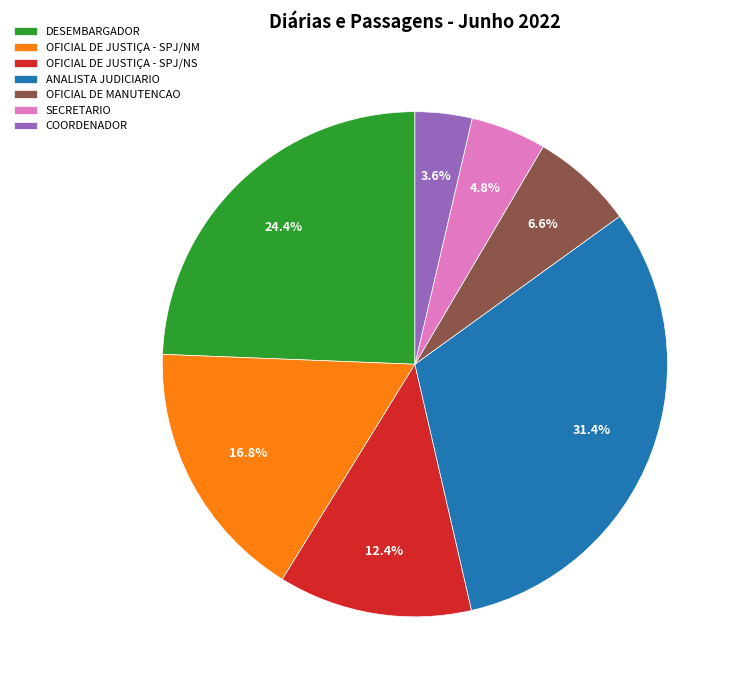

What percentage is the SECRETARIO slice, to the nearest percent?

5%